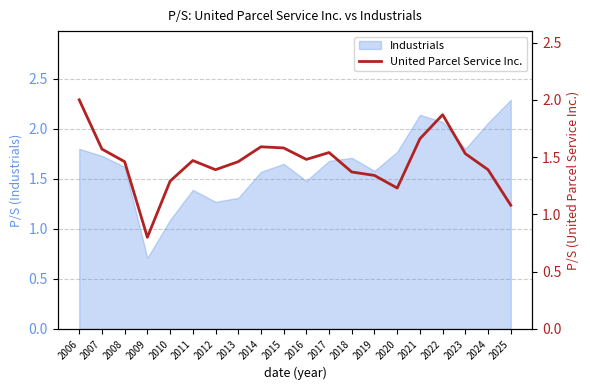

Reading left to right, what are all the values shown in this chart?

2.0	1.6	1.5	0.8	1.3	1.5	1.4	1.5	1.6	1.6	1.5	1.5	1.4	1.3	1.2	1.7	1.9	1.5	1.4	1.1